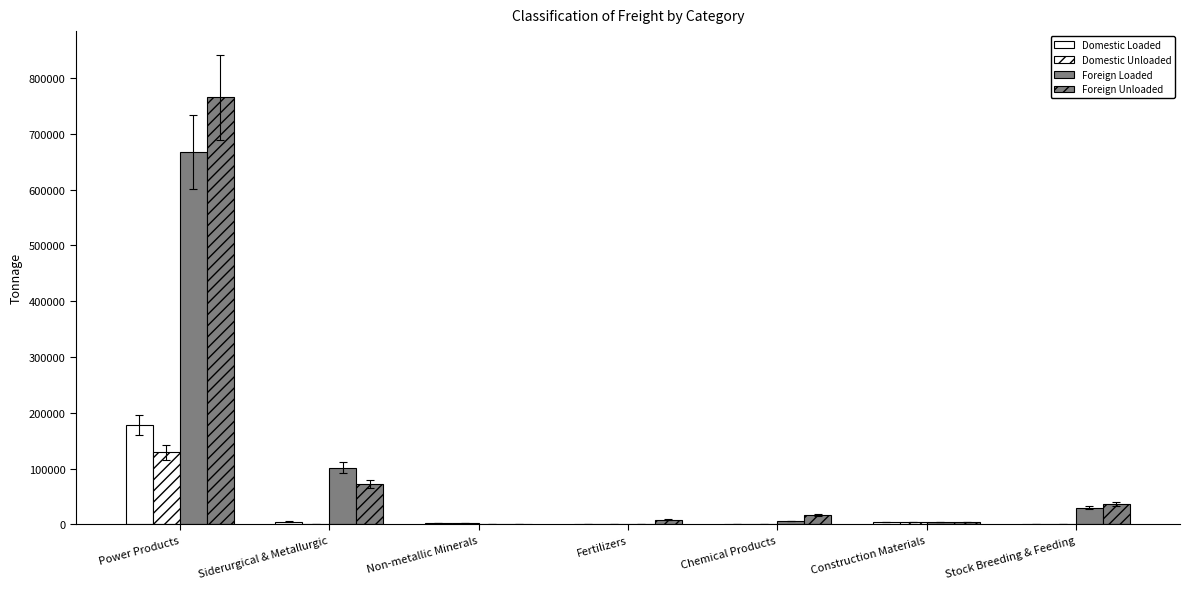

At which label does Foreign Loaded reach its minimum?

Non-metallic Minerals